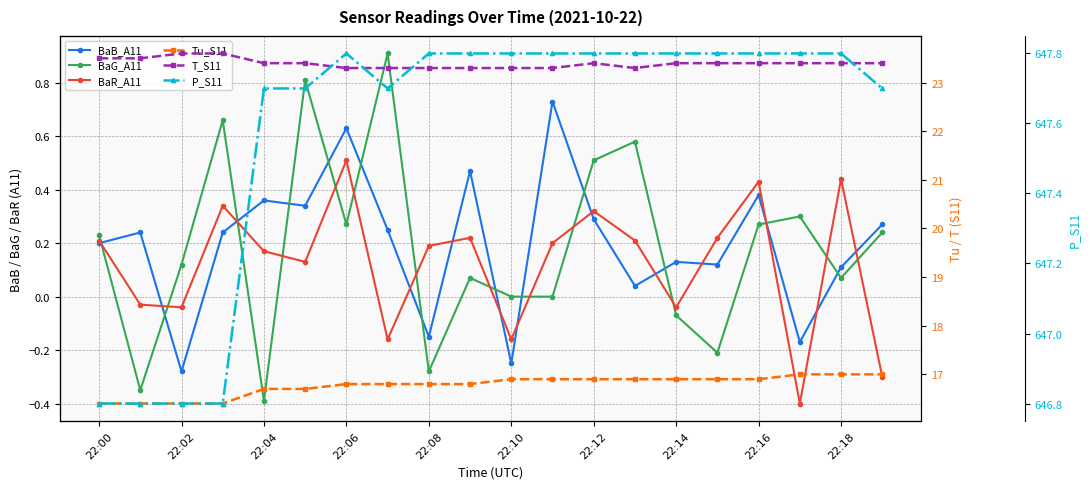

Read the T_S11 value at 17.

23.4